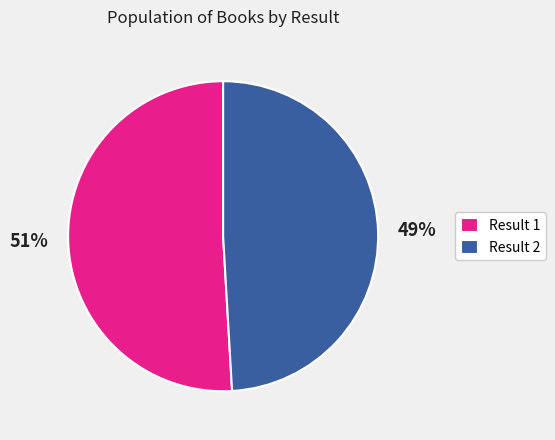

Is the sum of Result 1 and Result 2 greater than half?

Yes